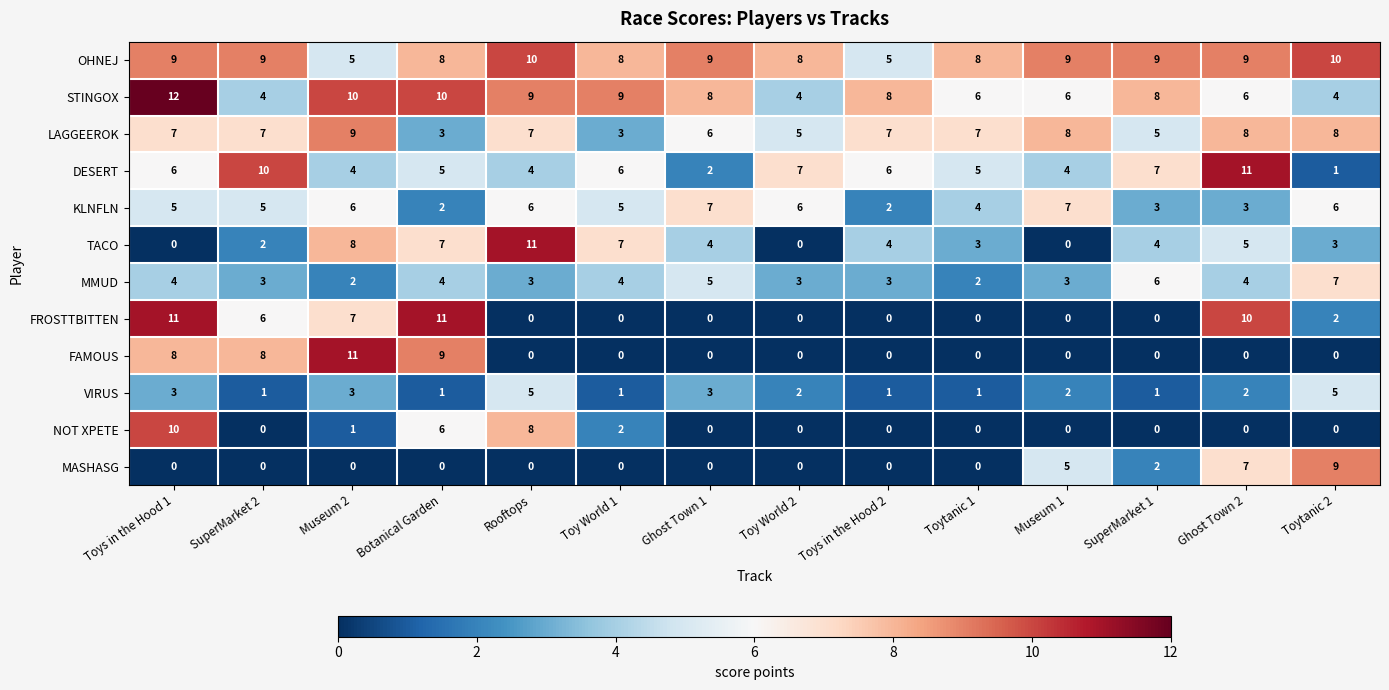

What is the difference between the highest and lowest values at Botanical Garden?

11